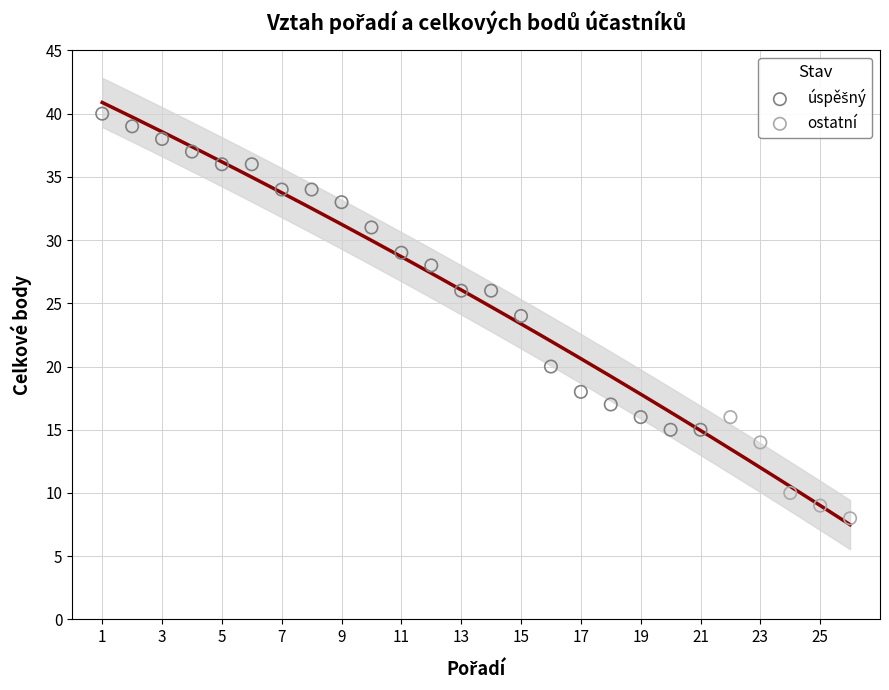

Which series reaches the minimum Y coordinate?

ostatní